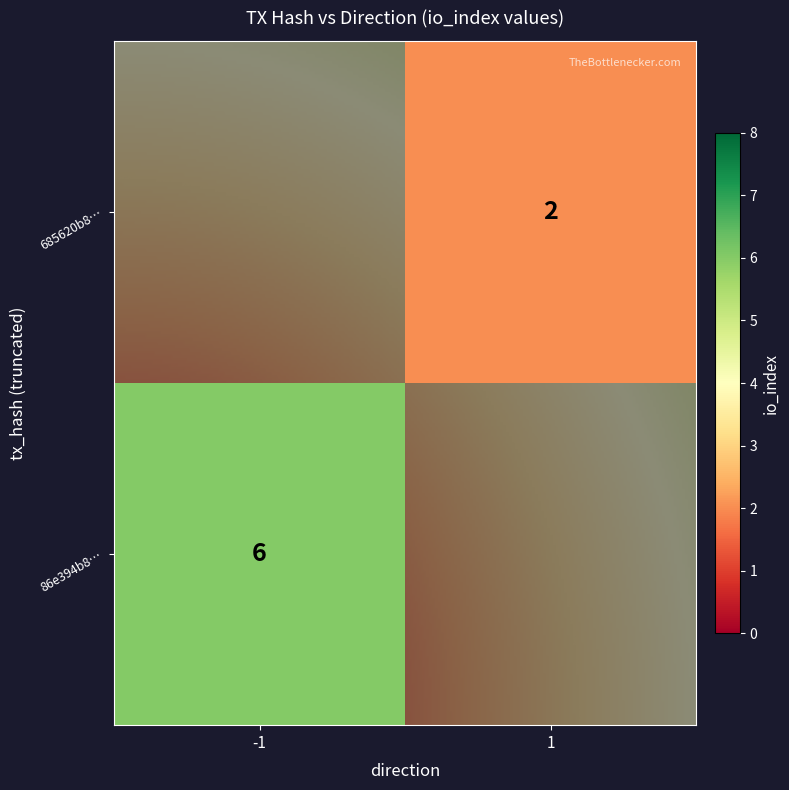

What is the difference between the maximum and minimum values in the 685620b8cdcf05906009292b0716cbfb5773689 series?

1